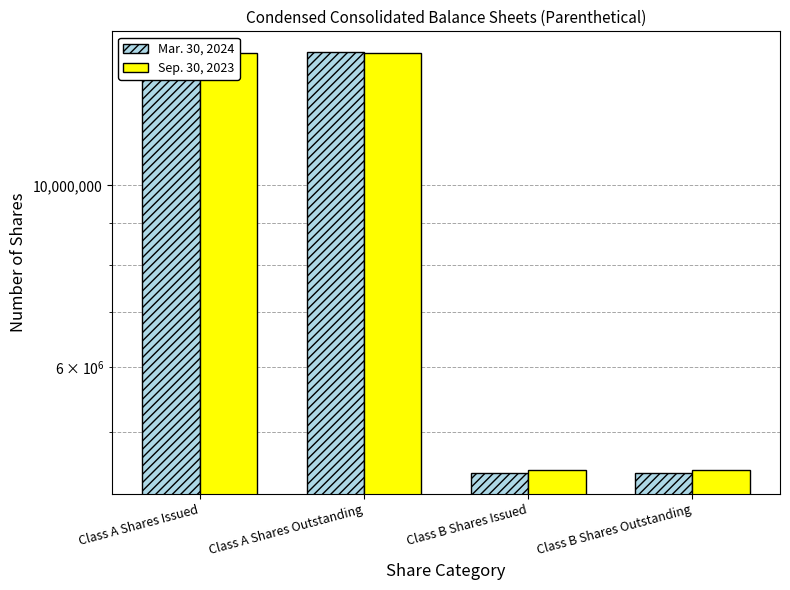

What is the label of the 1st bar from the right?

Class B Shares Outstanding